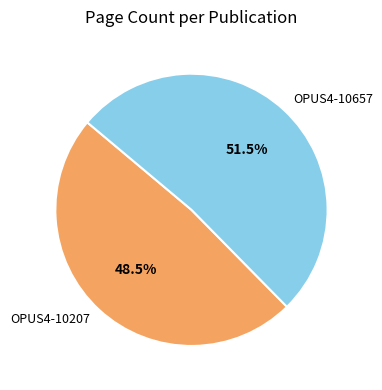

Which slice represents more than half of the pie?

OPUS4-10657